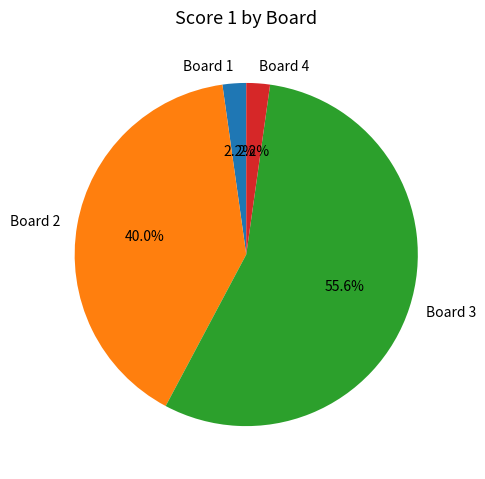

The Board 1 slice represents 2% of the pie. True or false?

True